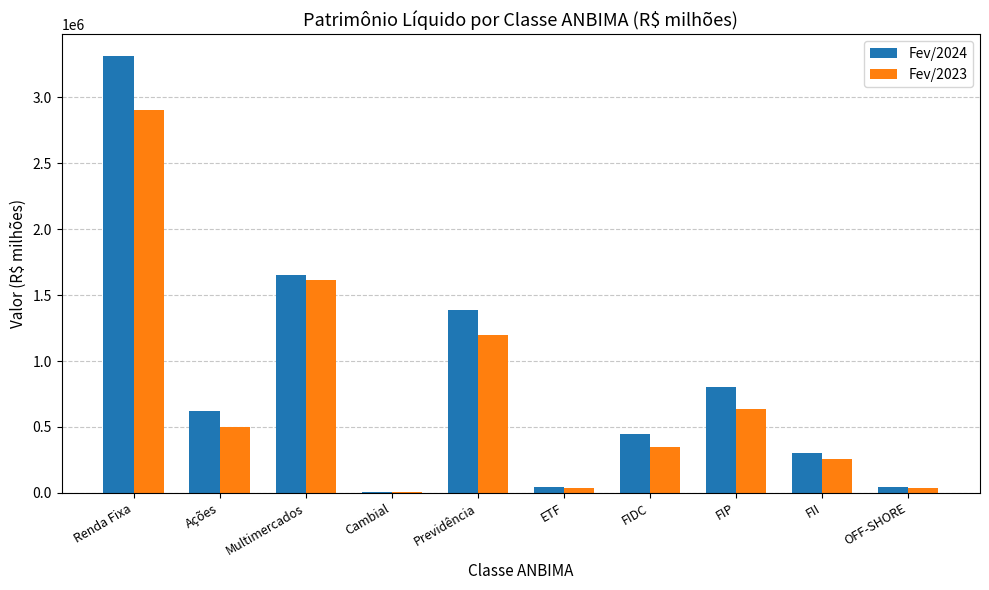

Which category has the highest value across all series?

Renda Fixa